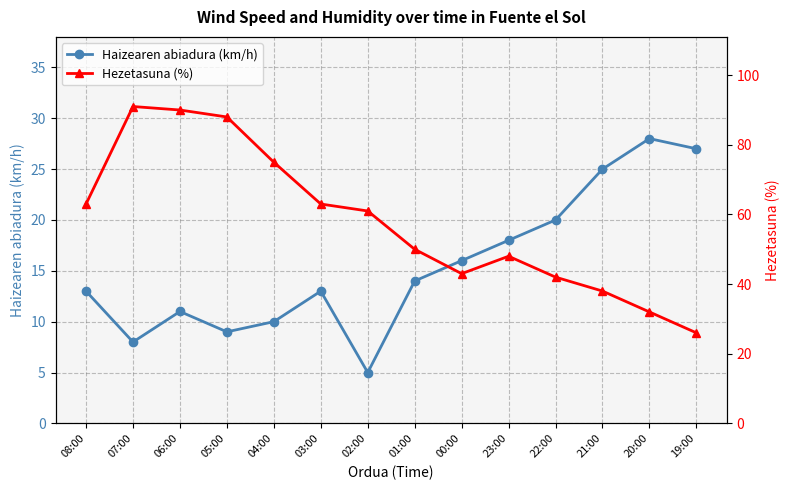

Reading left to right, transcribe all the data shown in this chart.

Haizearen abiadura (km/h): 13	8	11	9	10	13	5	14	16	18	20	25	28	27
Hezetasuna (%): 63	91	90	88	75	63	61	50	43	48	42	38	32	26